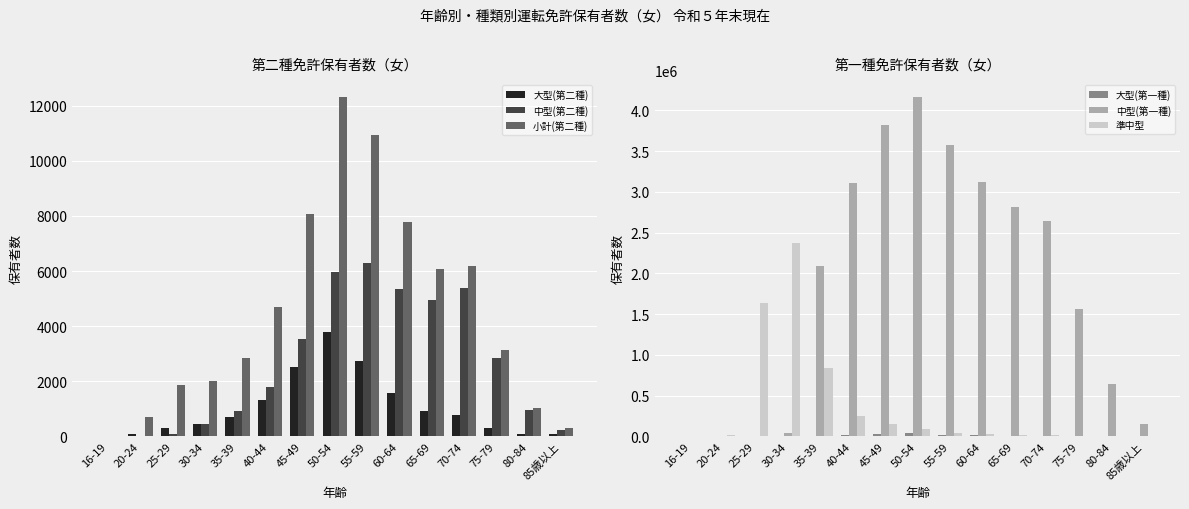

What is the sum of the 大型(第一種) values at 35-39 and 20-24?

10691